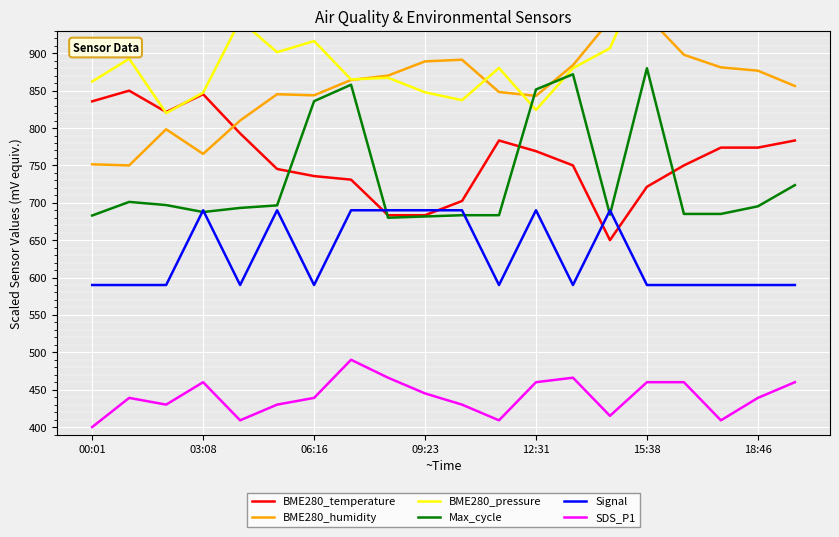

What is the average value of the BME280_temperature series?

759.0